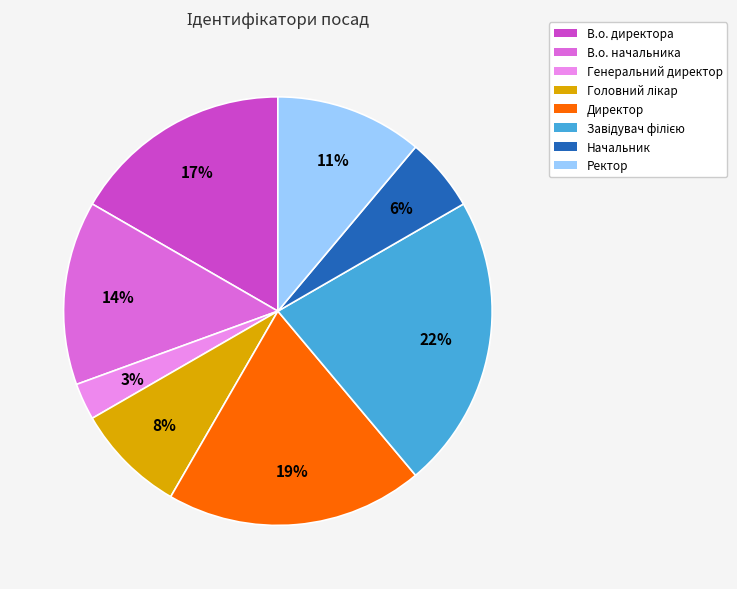

To the nearest percent, what portion does В.о. начальника represent?

14%